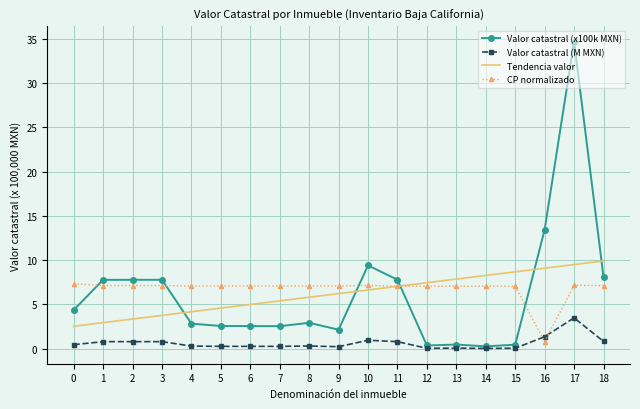

What is the total value across all series at 13?

15.4